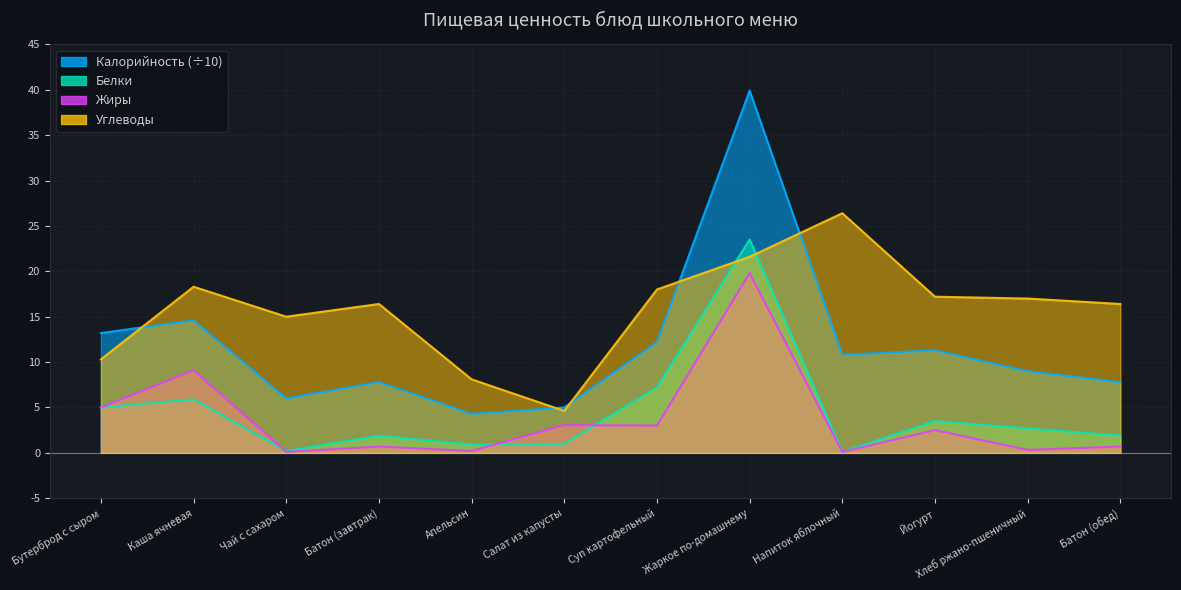

How many interior local peaks does the Углеводы series have?

3